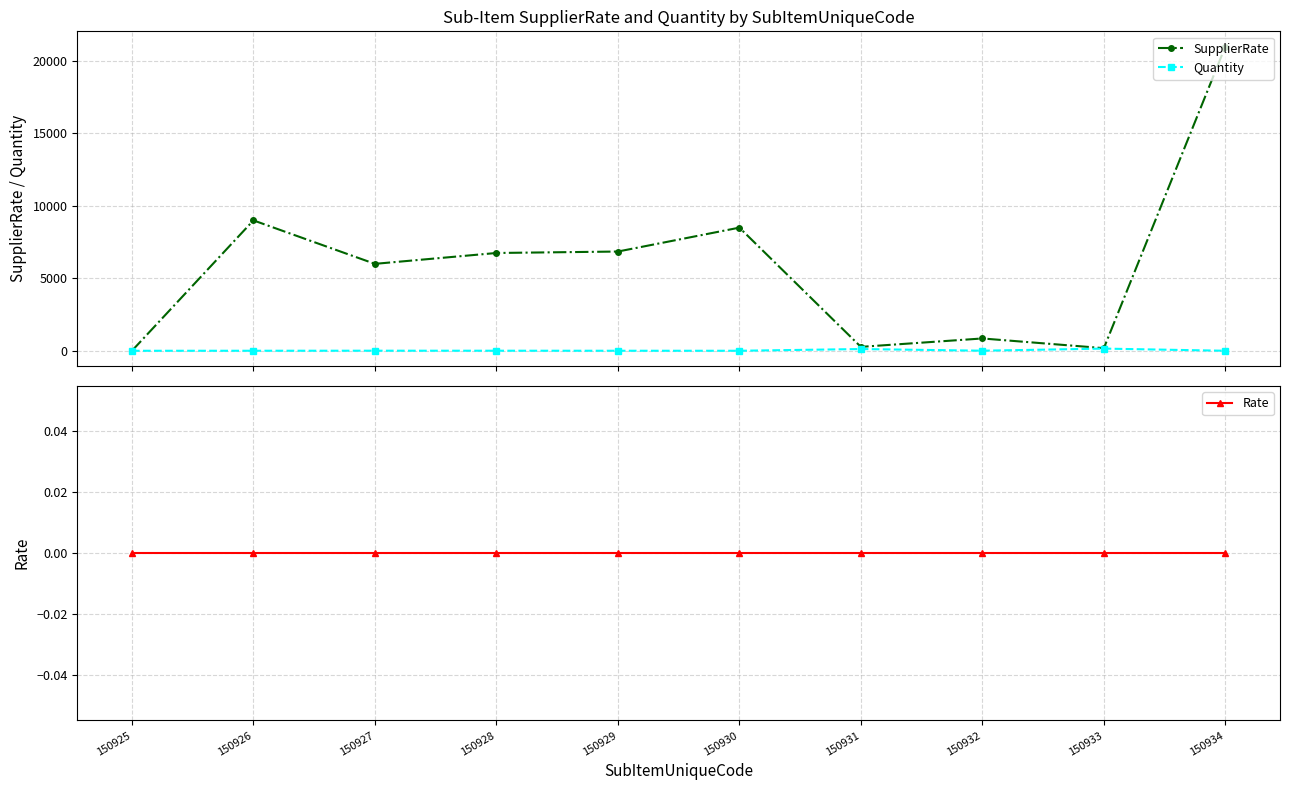

At which label does SupplierRate first exceed 6750?

150926